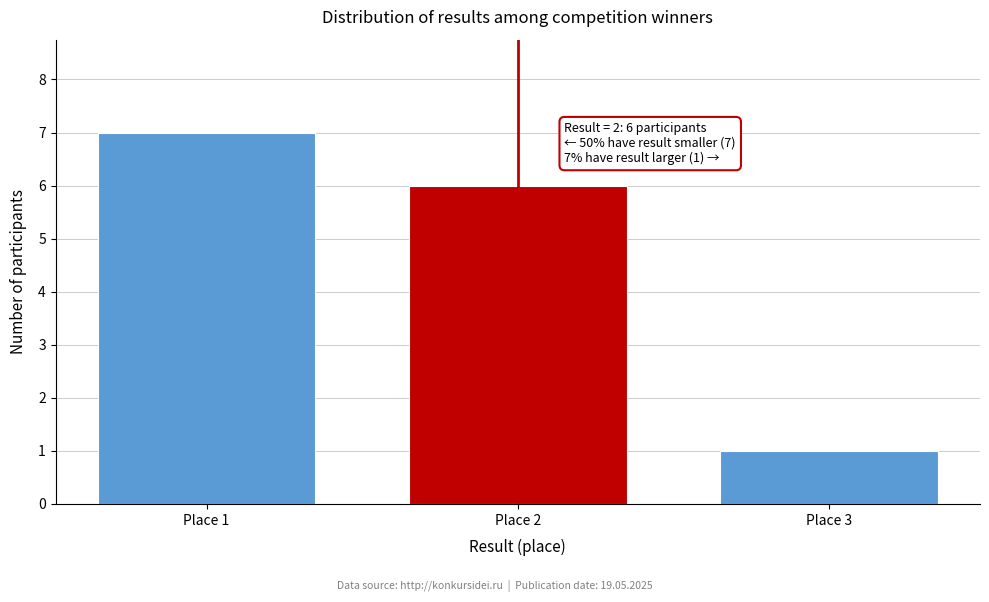

Reading left to right, extract all data points from this chart.

Place 1=7	Place 2=6	Place 3=1